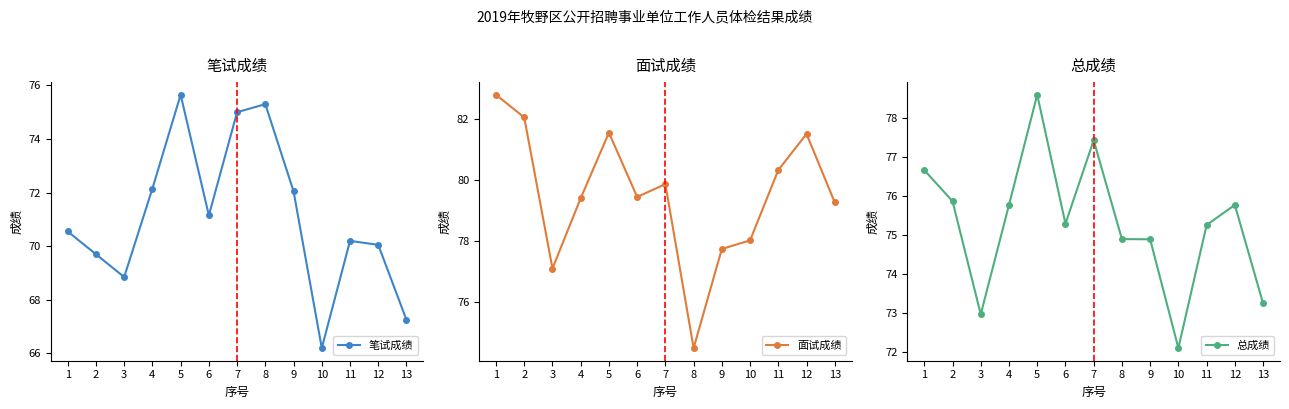

What is the value of the 面试成绩 point at the 6th from the left?

79.4